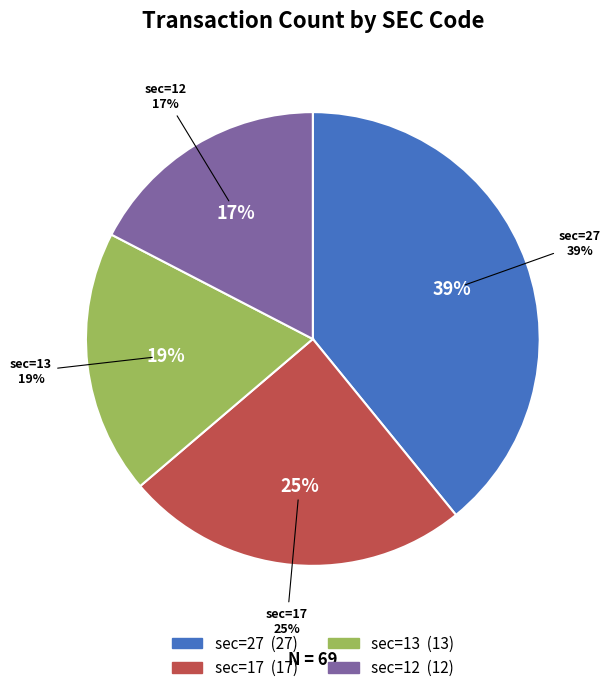

Is sec=13 the majority of the pie?

No